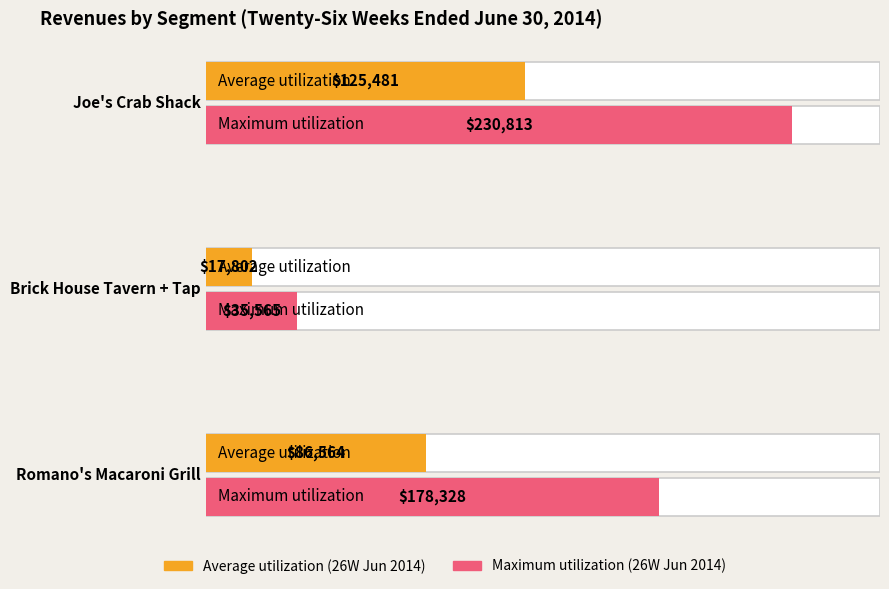

Reading left to right, extract all data points from this chart.

Average utilization: 125481	17802	86564
Maximum utilization: 230813	35565	178328